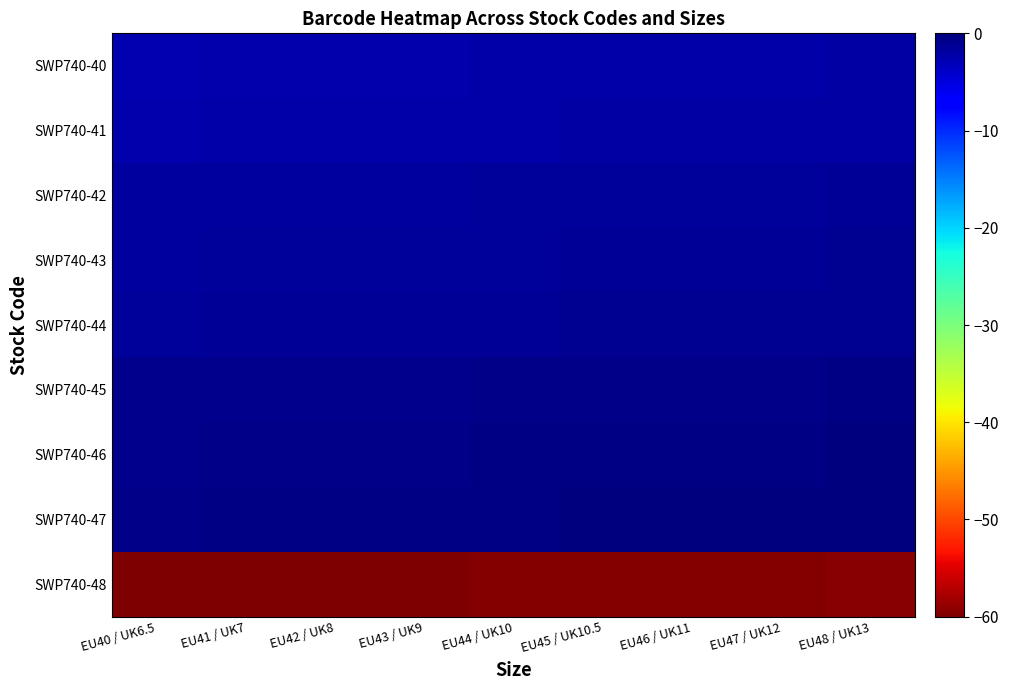

List the series in order of their peak value, highest first.

SWP740-47, SWP740-46, SWP740-45, SWP740-44, SWP740-43, SWP740-42, SWP740-41, SWP740-40, SWP740-48